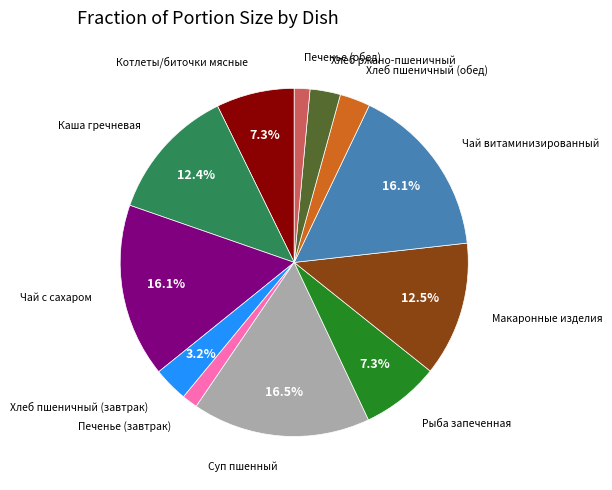

How many slices are in this pie chart?

12